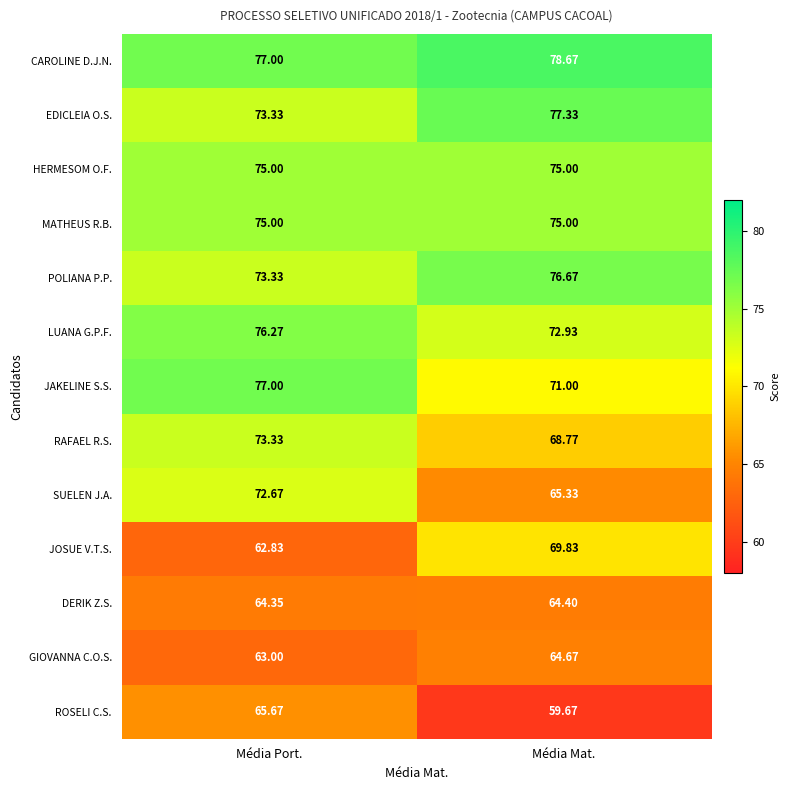

What is the greatest value displayed?

78.7